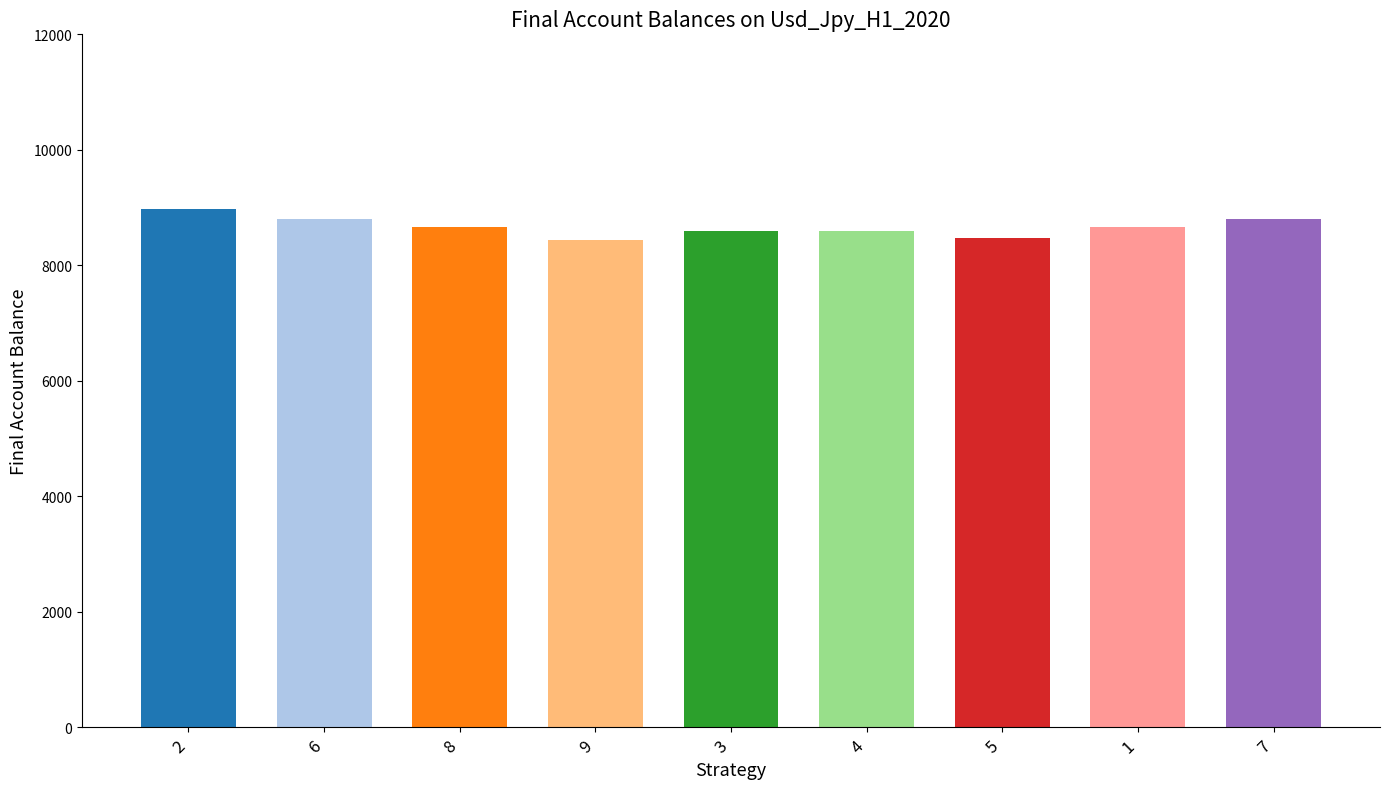

Count the values in the range 8600 to 8800.

6